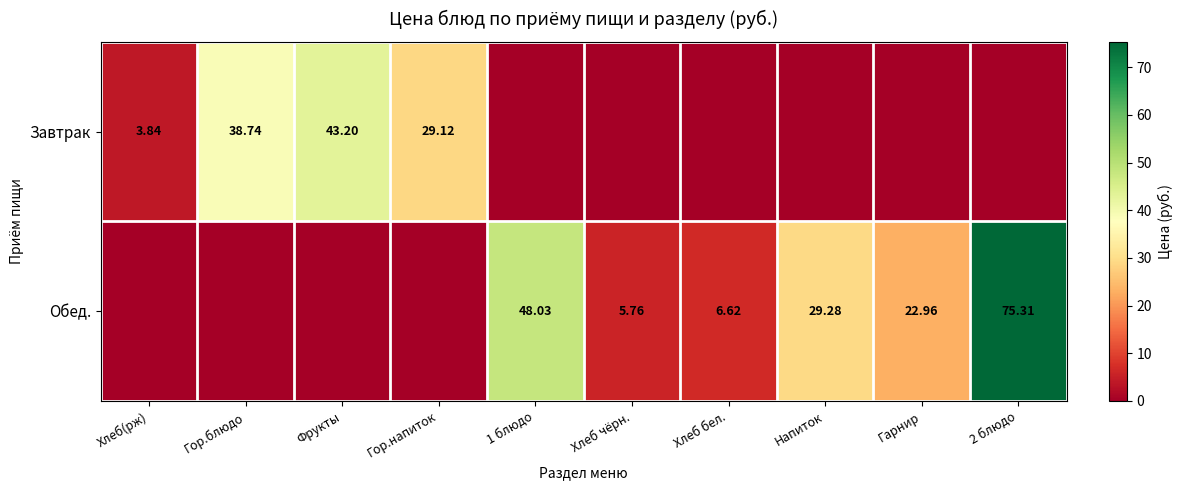

What is the total value across all series at 1 блюдо?

48.0